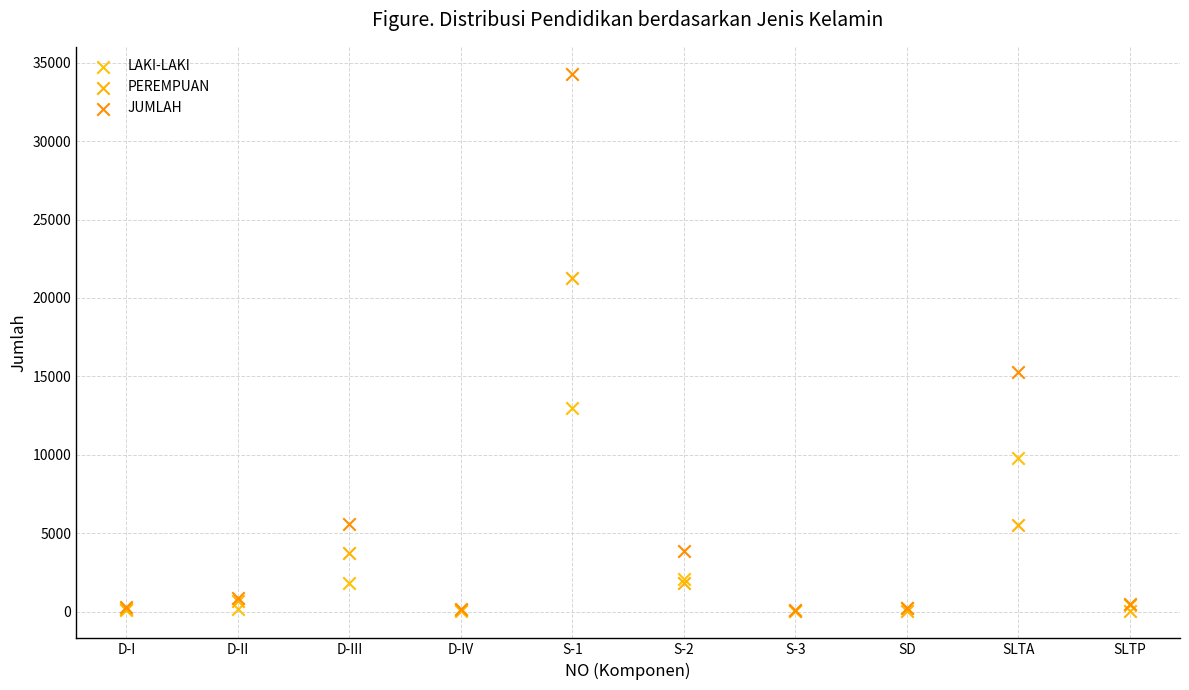

In the JUMLAH series, what Y value is closest to 17190?

15285